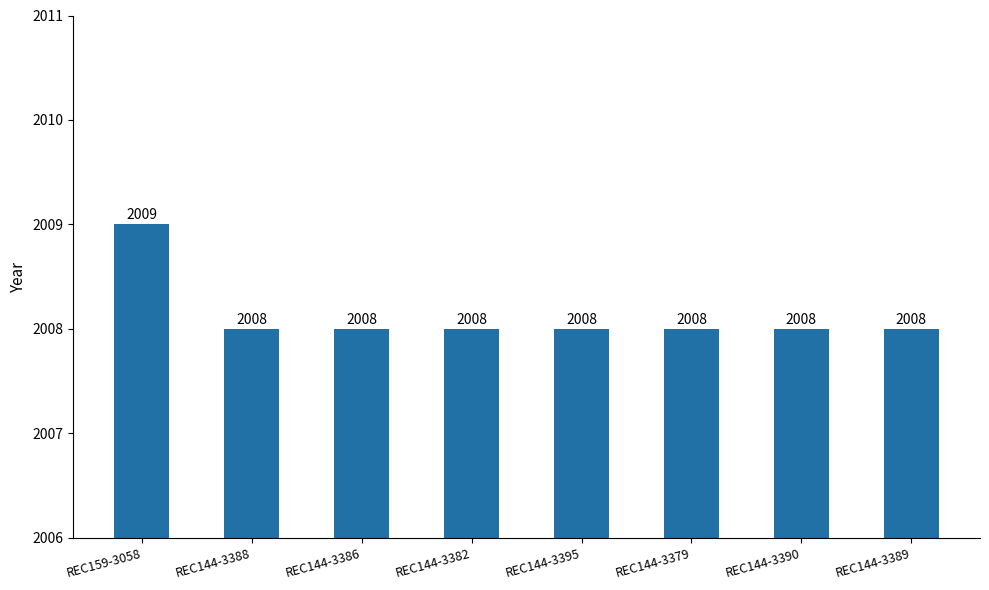

The value at REC144-3379 is 697. True or false?

False